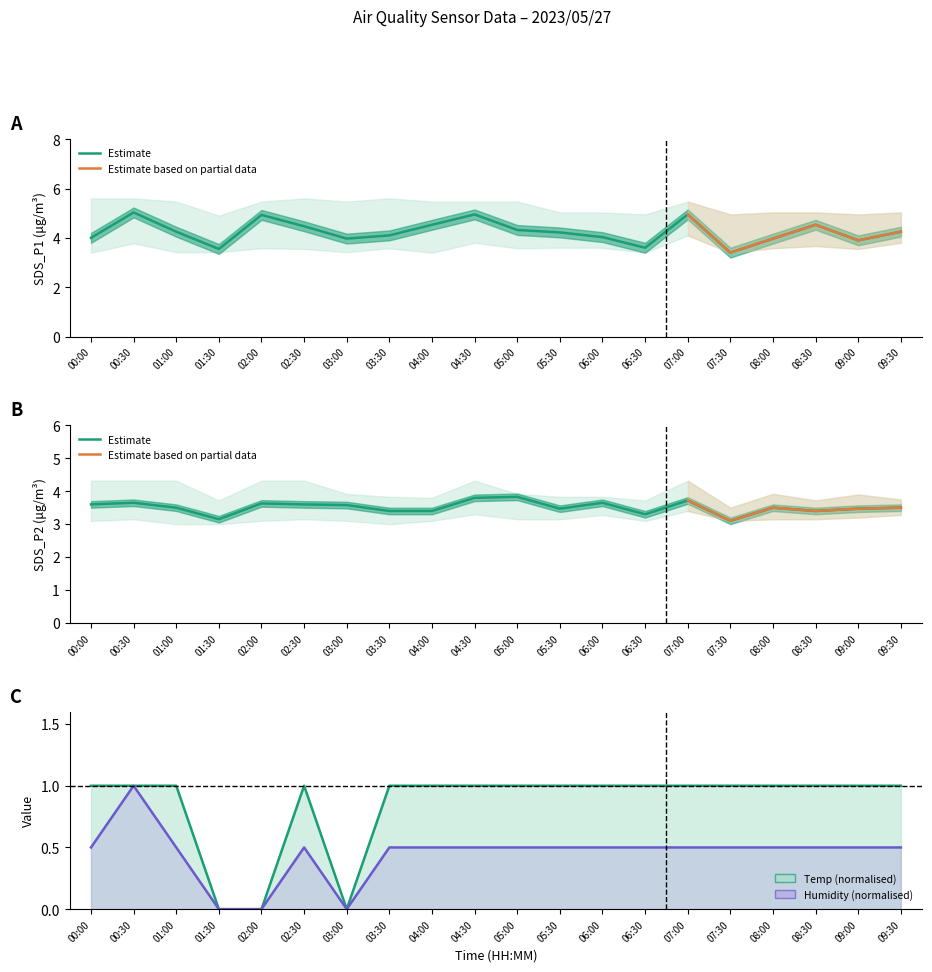

True or false: Humidity and SDS_P1 cross at least once.

False